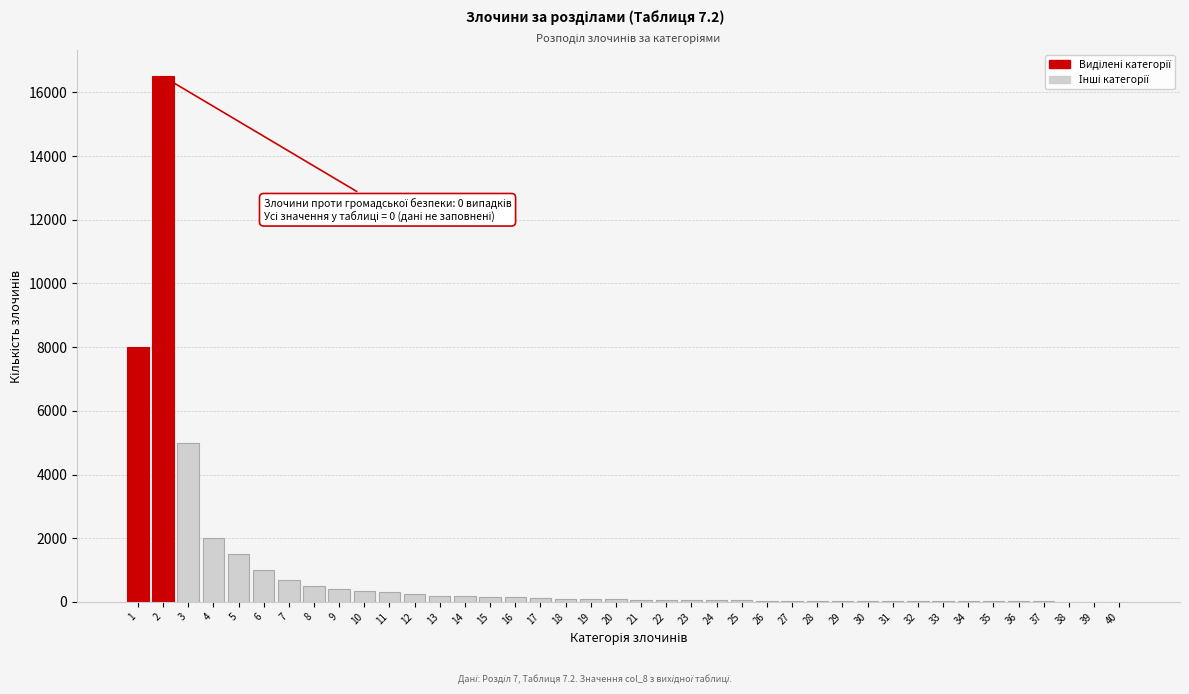

What is the maximum value shown in the chart?

16500